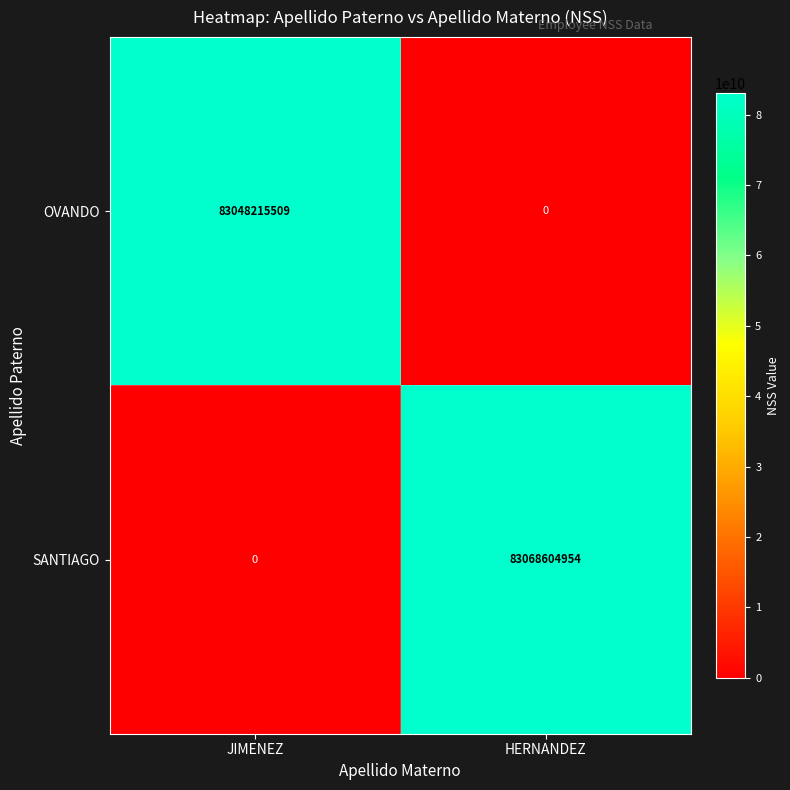

What is the greatest value displayed?

83068604954